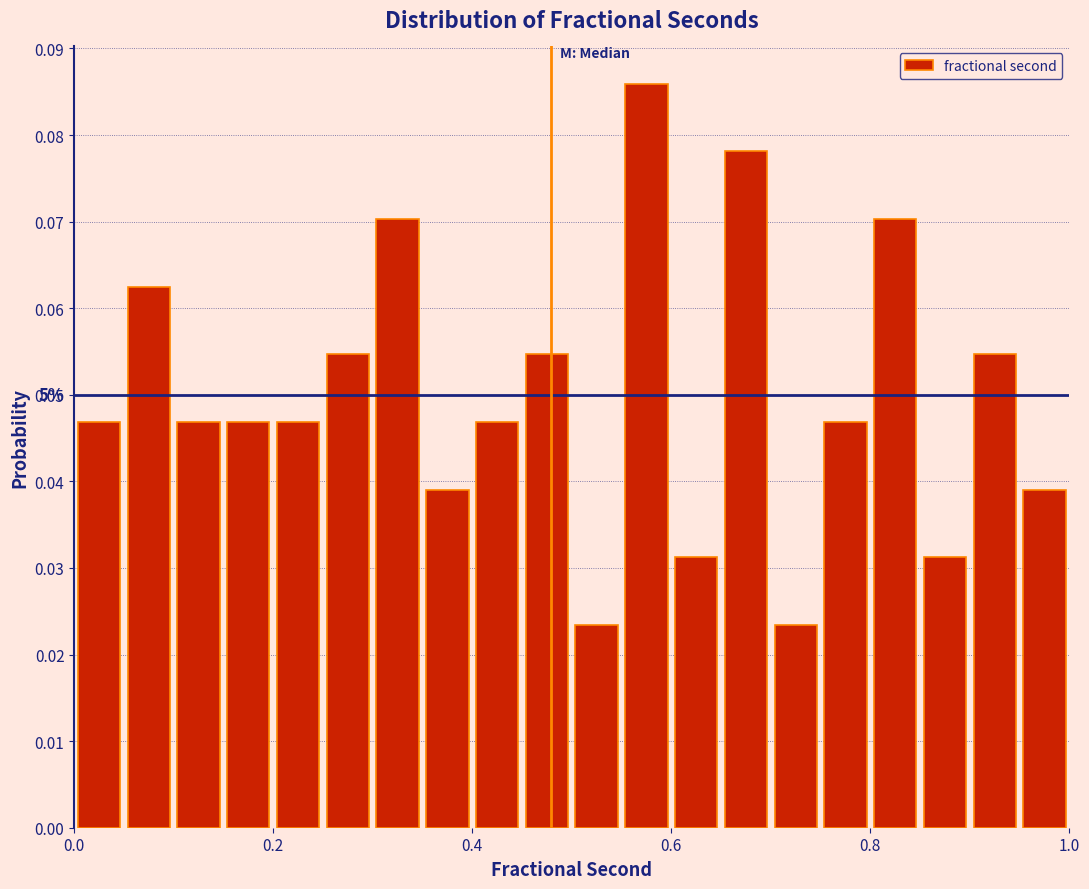

Read against the x-axis, roughly where is the centre of the tallest bar?

0.58